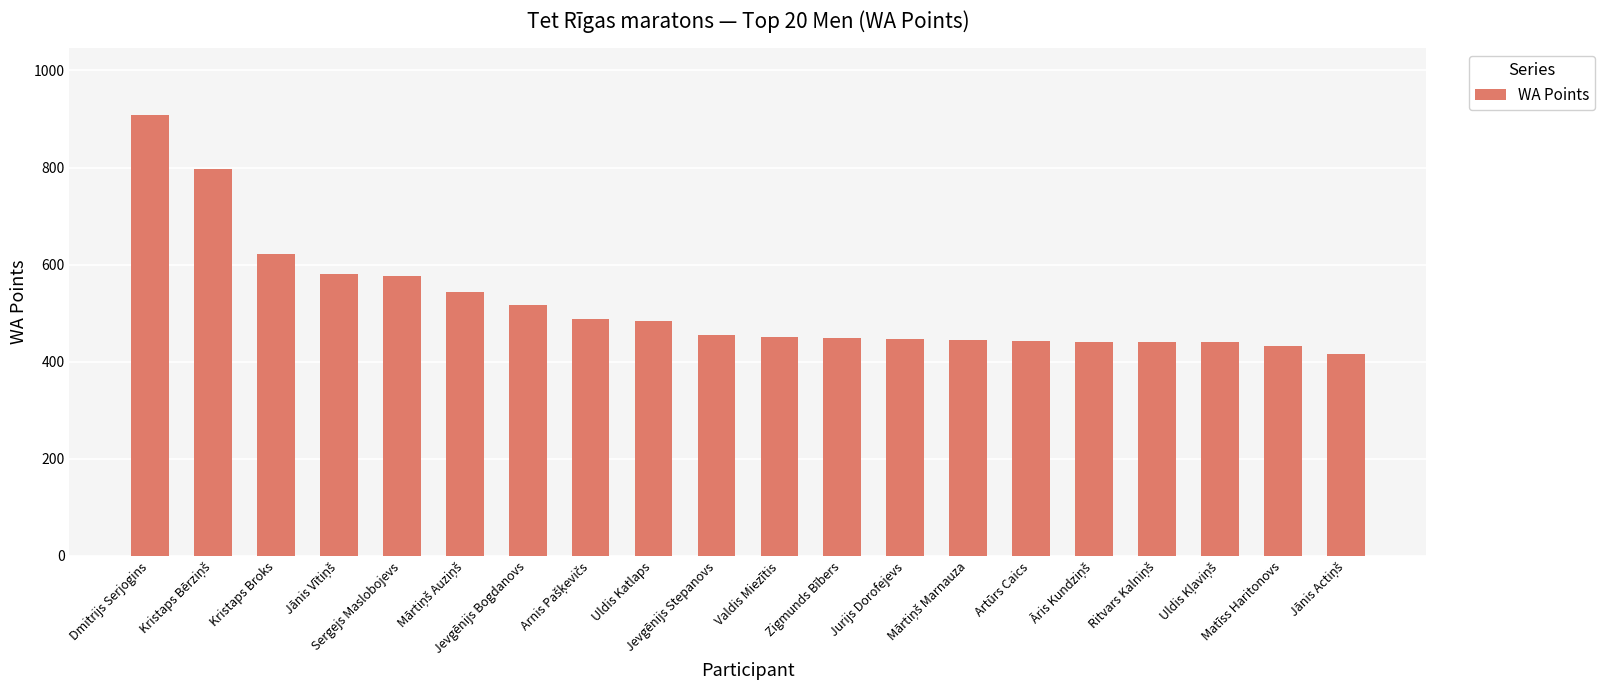

The value at Sergejs Maslobojevs is 576. True or false?

True